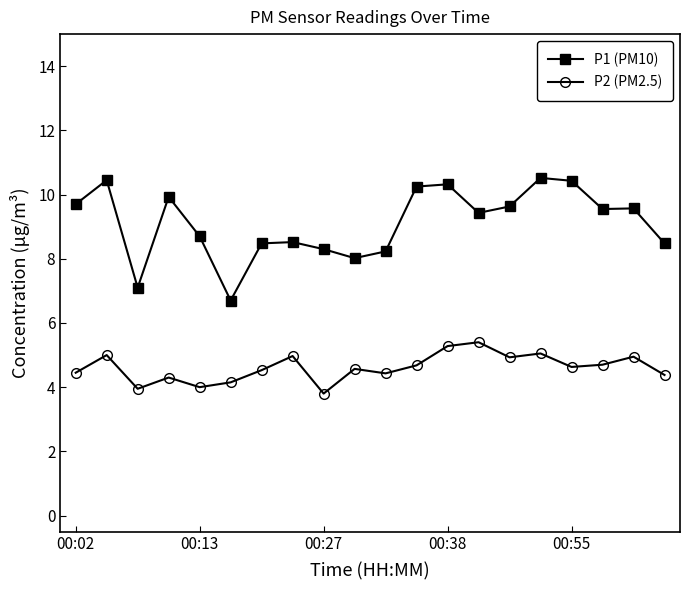

Does the chart display data point markers on the line(s)?

Yes